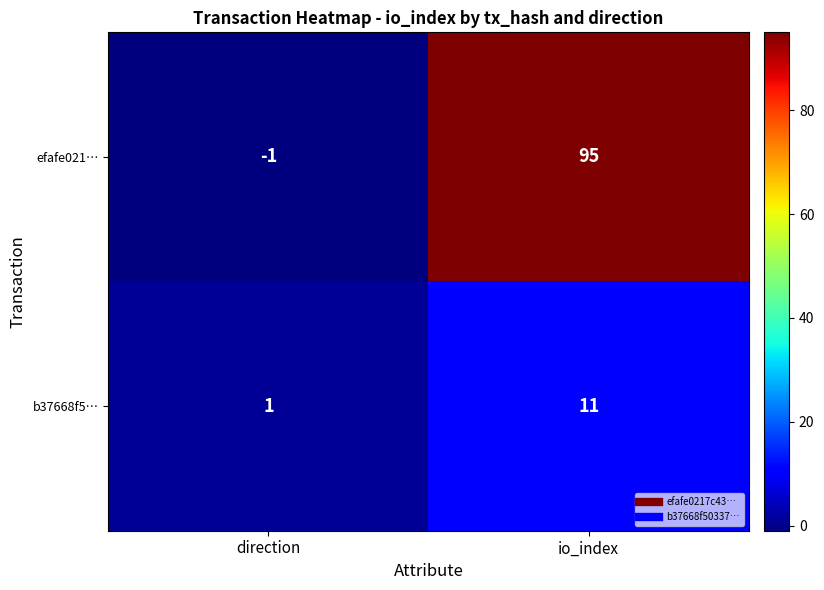

Reading left to right, what are all the values shown in this chart?

efafe021…: direction=-1	io_index=95
b37668f5…: direction=1	io_index=11